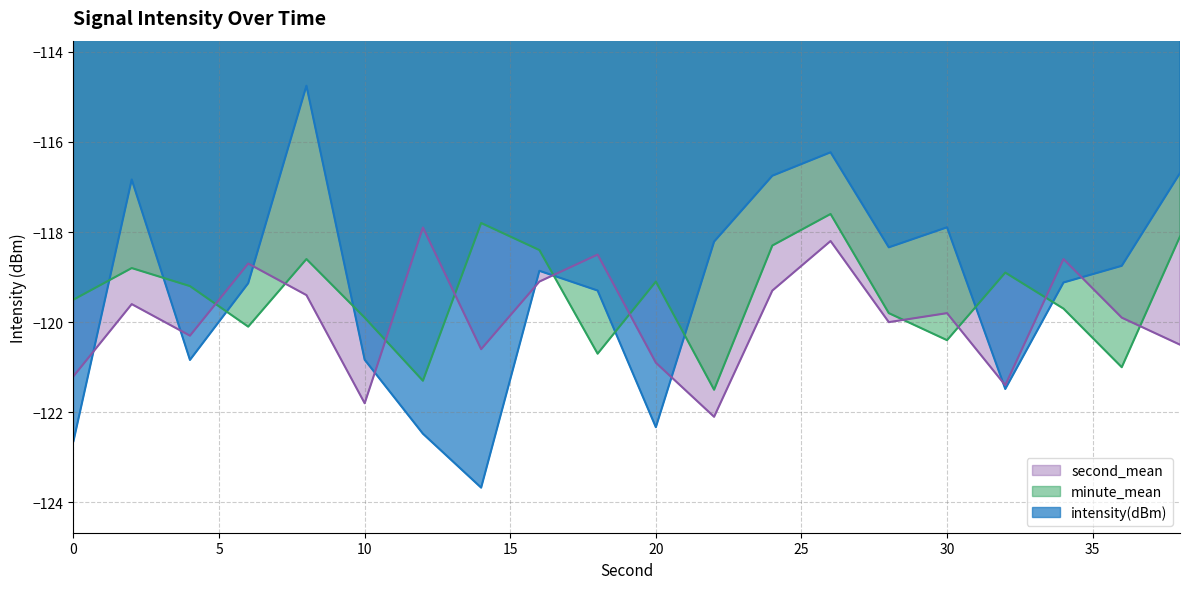

How many values in the minute_mean series exceed -119?

8